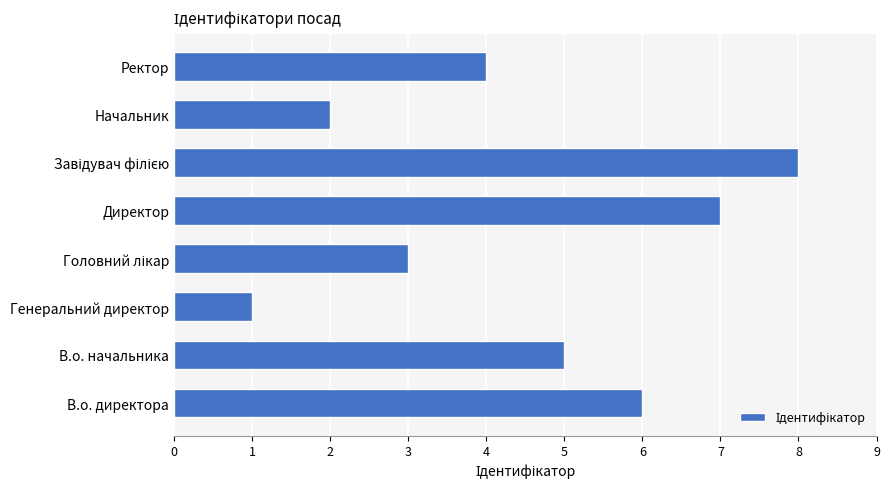

How many bars are there in total?

8